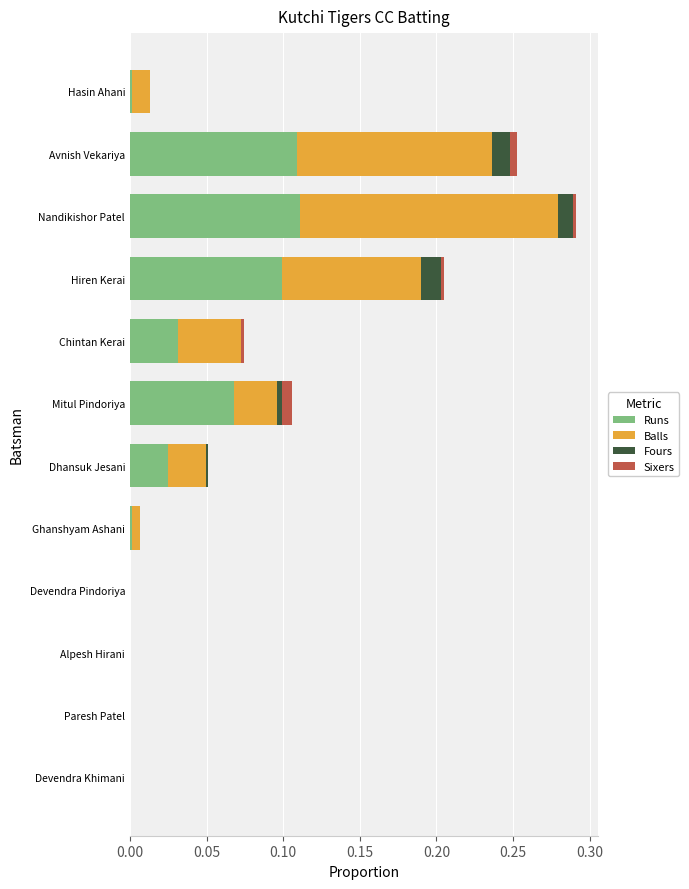

At which category is the sum across all series the highest?

Nandikishor Patel